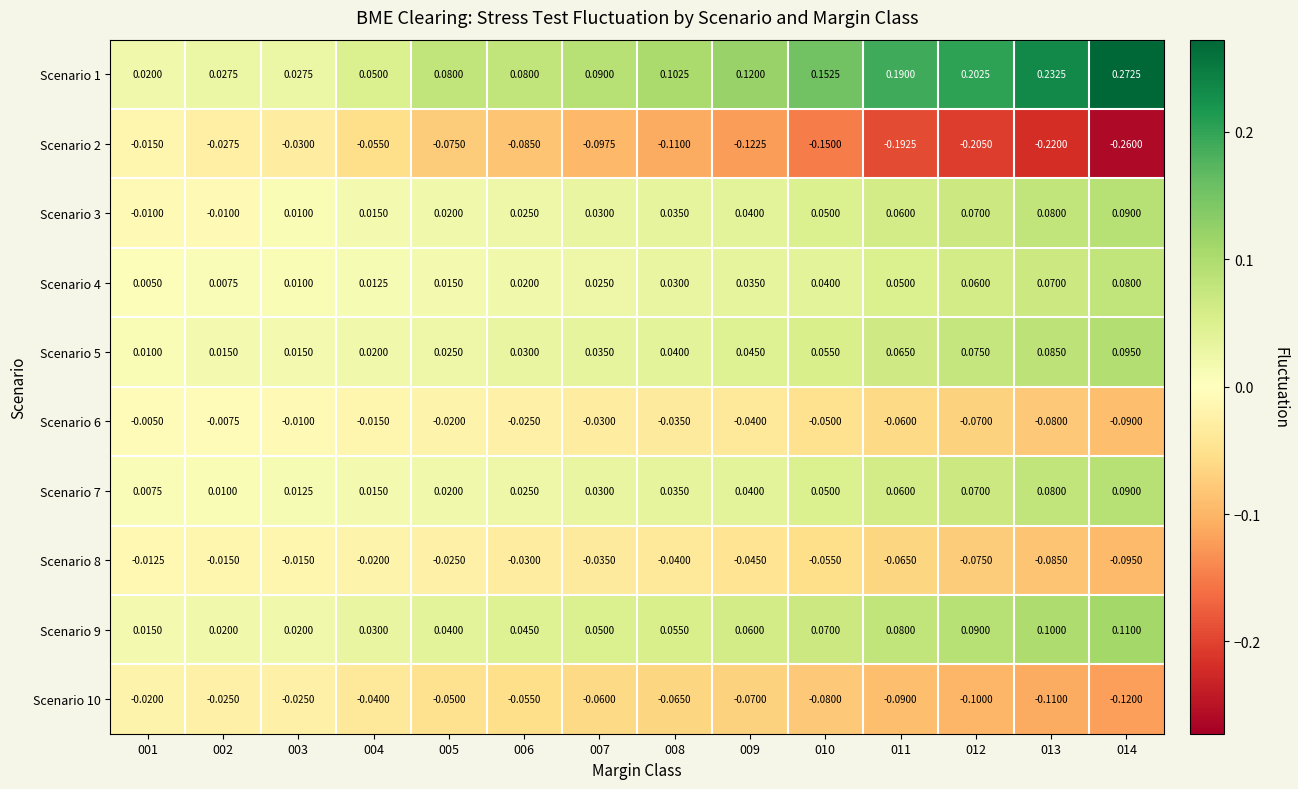

Is the value of Scenario 9 at 012 greater than the value of Scenario 8 at 010?

Yes